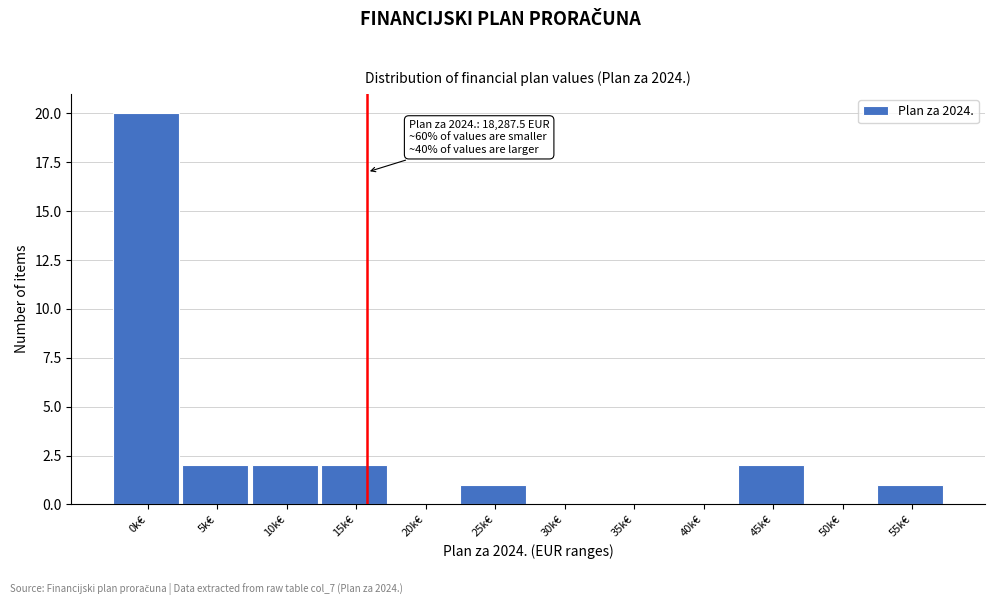

Reading left to right, extract all data points from this chart.

0k€=20	5k€=2	10k€=2	15k€=2	20k€=0	25k€=1	30k€=0	35k€=0	40k€=0	45k€=2	50k€=0	55k€=1